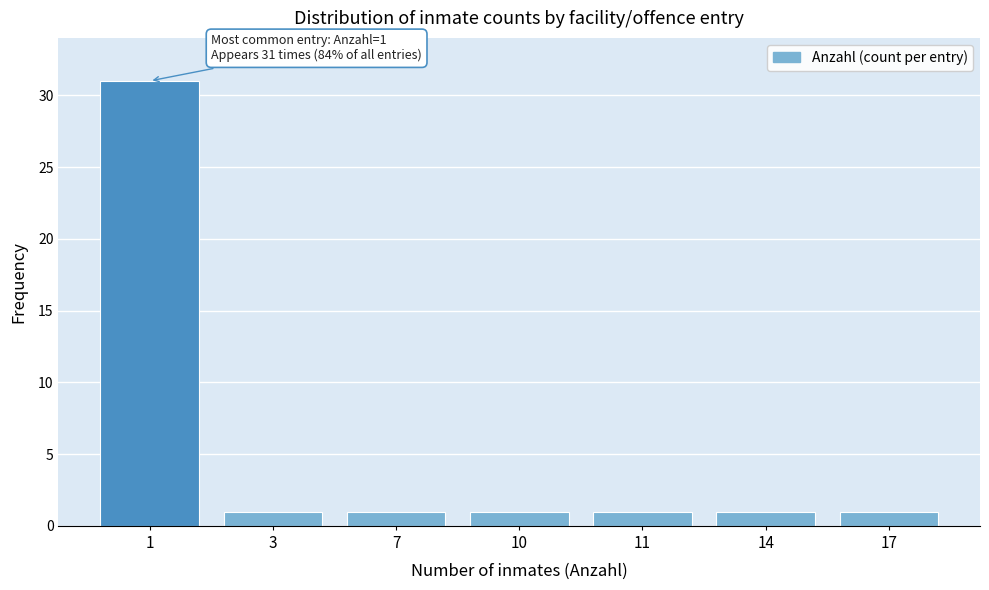

Reading left to right, list all the values displayed in this chart.

1=31	3=1	7=1	10=1	11=1	14=1	17=1